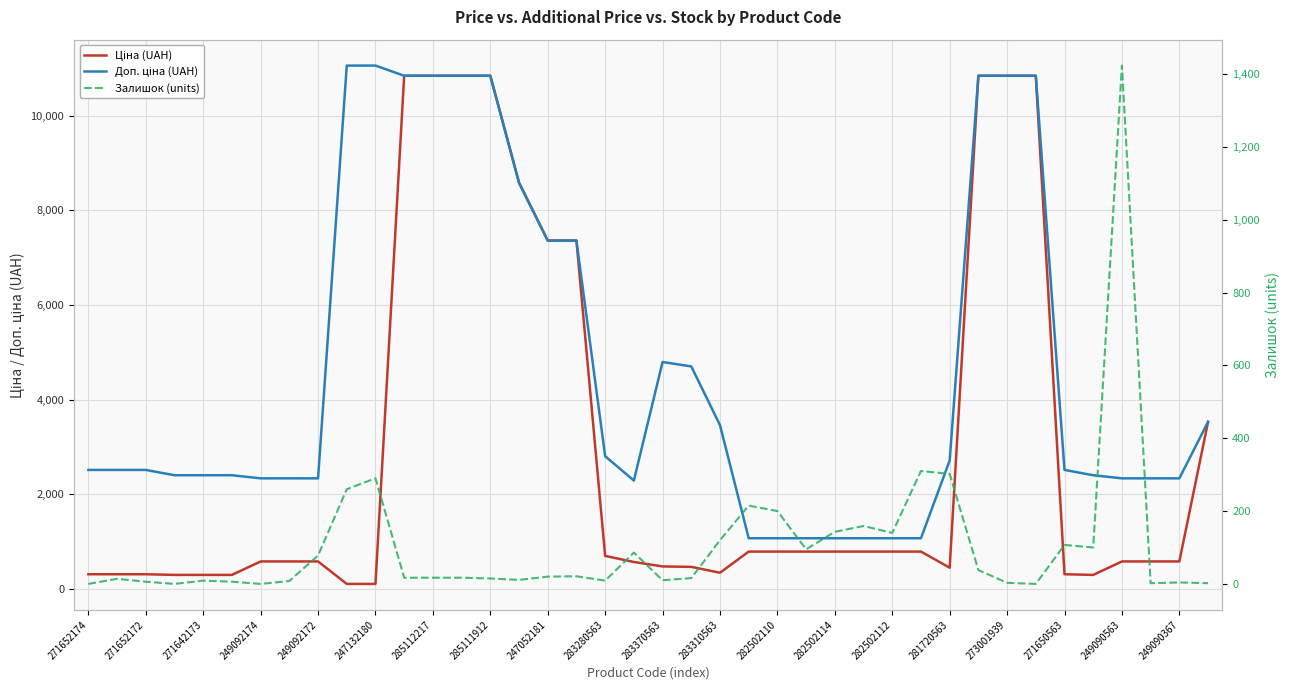

Which series has the largest total across all categories?

Доп. ціна (UAH)